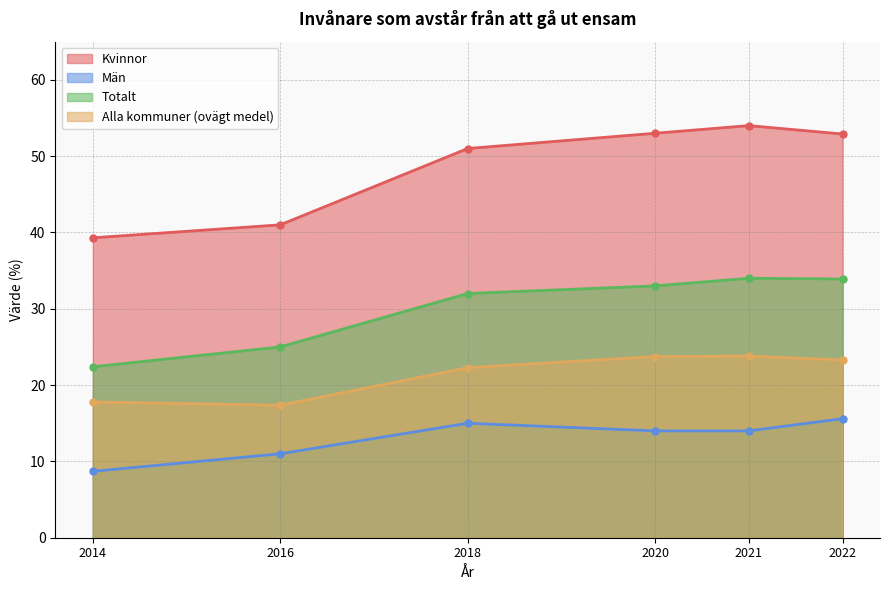

True or false: Totalt has more than 0 points higher than both neighbors.

True